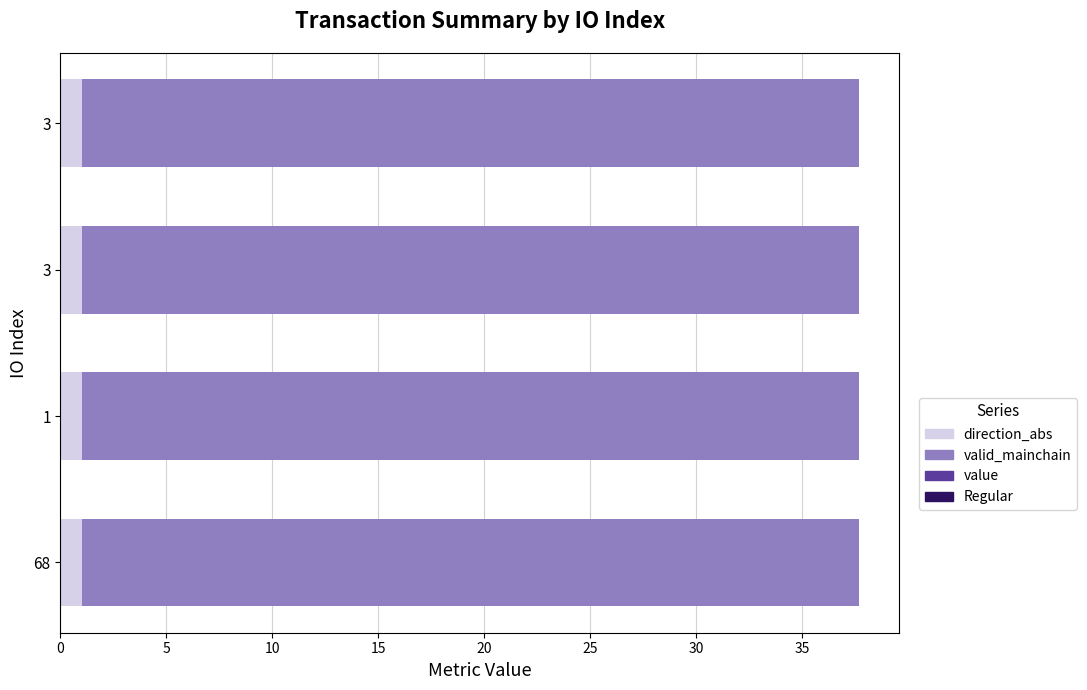

What is the maximum value shown in the chart?

37.7